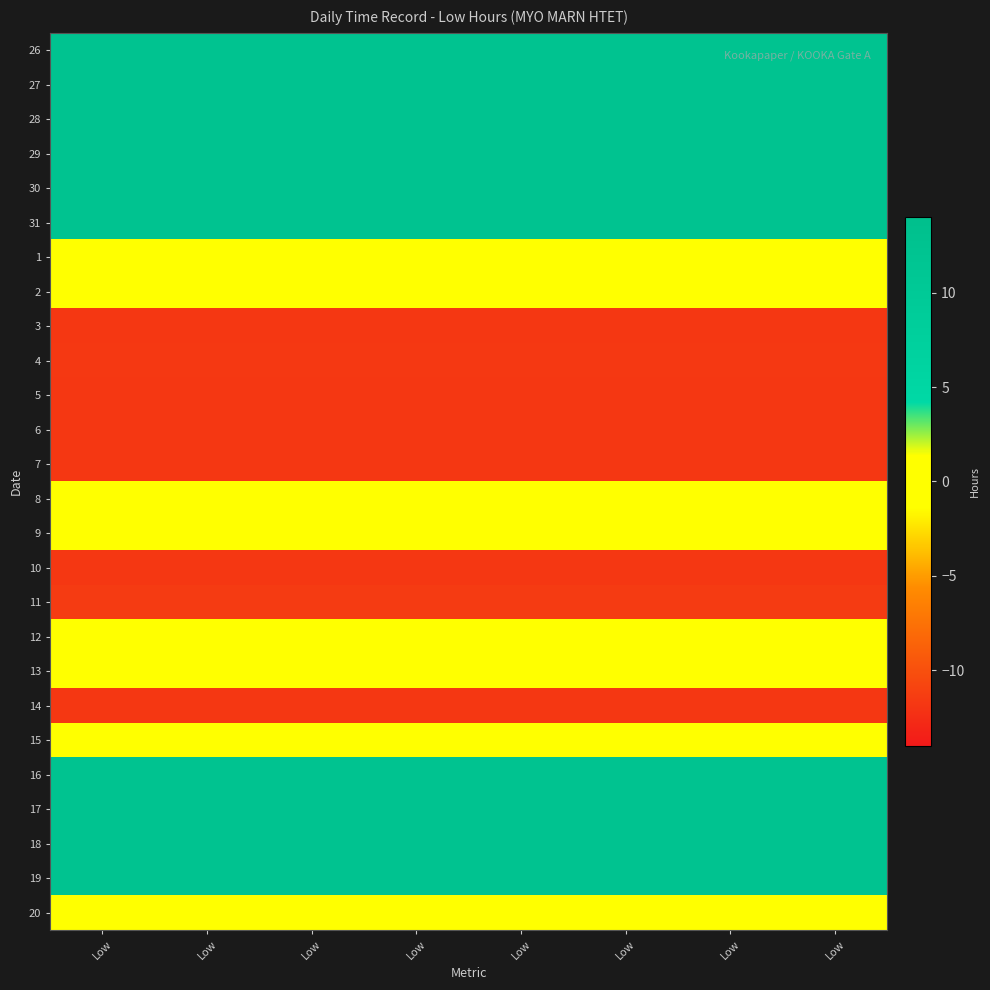

Reading left to right, transcribe all the data shown in this chart.

26: Low=12.2	Low=12.2	Low=12.2	Low=12.2	Low=12.2	Low=12.2	Low=12.2	Low=12.2
27: Low=12.3	Low=12.3	Low=12.3	Low=12.3	Low=12.3	Low=12.3	Low=12.3	Low=12.3
28: Low=12.2	Low=12.2	Low=12.2	Low=12.2	Low=12.2	Low=12.2	Low=12.2	Low=12.2
29: Low=12.2	Low=12.2	Low=12.2	Low=12.2	Low=12.2	Low=12.2	Low=12.2	Low=12.2
30: Low=12.3	Low=12.3	Low=12.3	Low=12.3	Low=12.3	Low=12.3	Low=12.3	Low=12.3
31: Low=12.2	Low=12.2	Low=12.2	Low=12.2	Low=12.2	Low=12.2	Low=12.2	Low=12.2
1: Low=0.0	Low=0.0	Low=0.0	Low=0.0	Low=0.0	Low=0.0	Low=0.0	Low=0.0
2: Low=0.0	Low=0.0	Low=0.0	Low=0.0	Low=0.0	Low=0.0	Low=0.0	Low=0.0
3: Low=-11.8	Low=-11.8	Low=-11.8	Low=-11.8	Low=-11.8	Low=-11.8	Low=-11.8	Low=-11.8
4: Low=-11.7	Low=-11.7	Low=-11.7	Low=-11.7	Low=-11.7	Low=-11.7	Low=-11.7	Low=-11.7
5: Low=-11.8	Low=-11.8	Low=-11.8	Low=-11.8	Low=-11.8	Low=-11.8	Low=-11.8	Low=-11.8
6: Low=-11.8	Low=-11.8	Low=-11.8	Low=-11.8	Low=-11.8	Low=-11.8	Low=-11.8	Low=-11.8
7: Low=-11.8	Low=-11.8	Low=-11.8	Low=-11.8	Low=-11.8	Low=-11.8	Low=-11.8	Low=-11.8
8: Low=0.0	Low=0.0	Low=0.0	Low=0.0	Low=0.0	Low=0.0	Low=0.0	Low=0.0
9: Low=0.0	Low=0.0	Low=0.0	Low=0.0	Low=0.0	Low=0.0	Low=0.0	Low=0.0
10: Low=-11.8	Low=-11.8	Low=-11.8	Low=-11.8	Low=-11.8	Low=-11.8	Low=-11.8	Low=-11.8
11: Low=-11.5	Low=-11.5	Low=-11.5	Low=-11.5	Low=-11.5	Low=-11.5	Low=-11.5	Low=-11.5
12: Low=0.0	Low=0.0	Low=0.0	Low=0.0	Low=0.0	Low=0.0	Low=0.0	Low=0.0
13: Low=0.0	Low=0.0	Low=0.0	Low=0.0	Low=0.0	Low=0.0	Low=0.0	Low=0.0
14: Low=-11.8	Low=-11.8	Low=-11.8	Low=-11.8	Low=-11.8	Low=-11.8	Low=-11.8	Low=-11.8
15: Low=0.0	Low=0.0	Low=0.0	Low=0.0	Low=0.0	Low=0.0	Low=0.0	Low=0.0
16: Low=12.2	Low=12.2	Low=12.2	Low=12.2	Low=12.2	Low=12.2	Low=12.2	Low=12.2
17: Low=12.3	Low=12.3	Low=12.3	Low=12.3	Low=12.3	Low=12.3	Low=12.3	Low=12.3
18: Low=12.2	Low=12.2	Low=12.2	Low=12.2	Low=12.2	Low=12.2	Low=12.2	Low=12.2
19: Low=12.3	Low=12.3	Low=12.3	Low=12.3	Low=12.3	Low=12.3	Low=12.3	Low=12.3
20: Low=0.0	Low=0.0	Low=0.0	Low=0.0	Low=0.0	Low=0.0	Low=0.0	Low=0.0